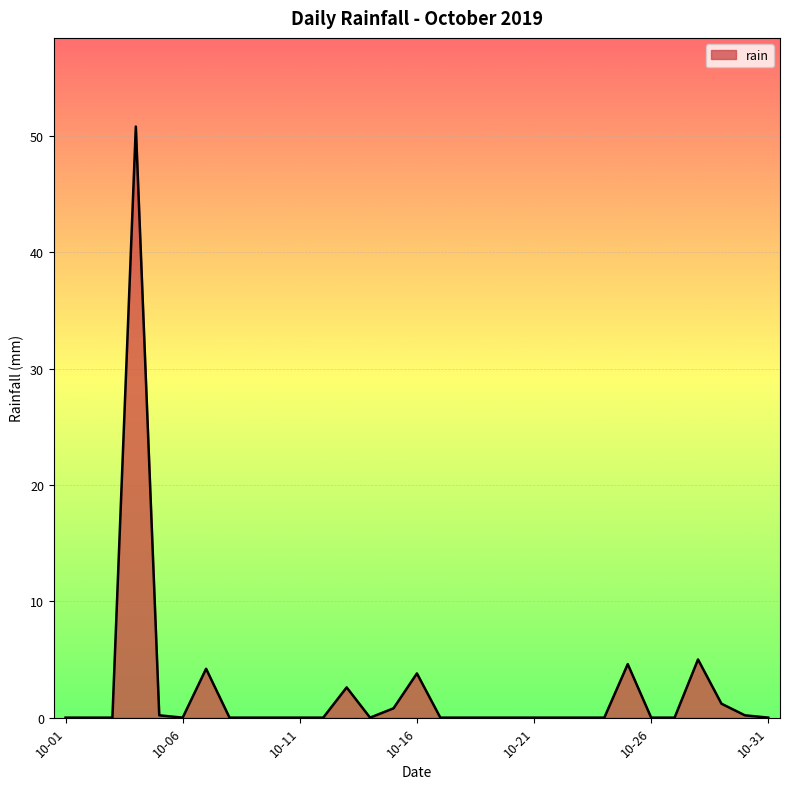

What is the greatest value displayed?

50.8